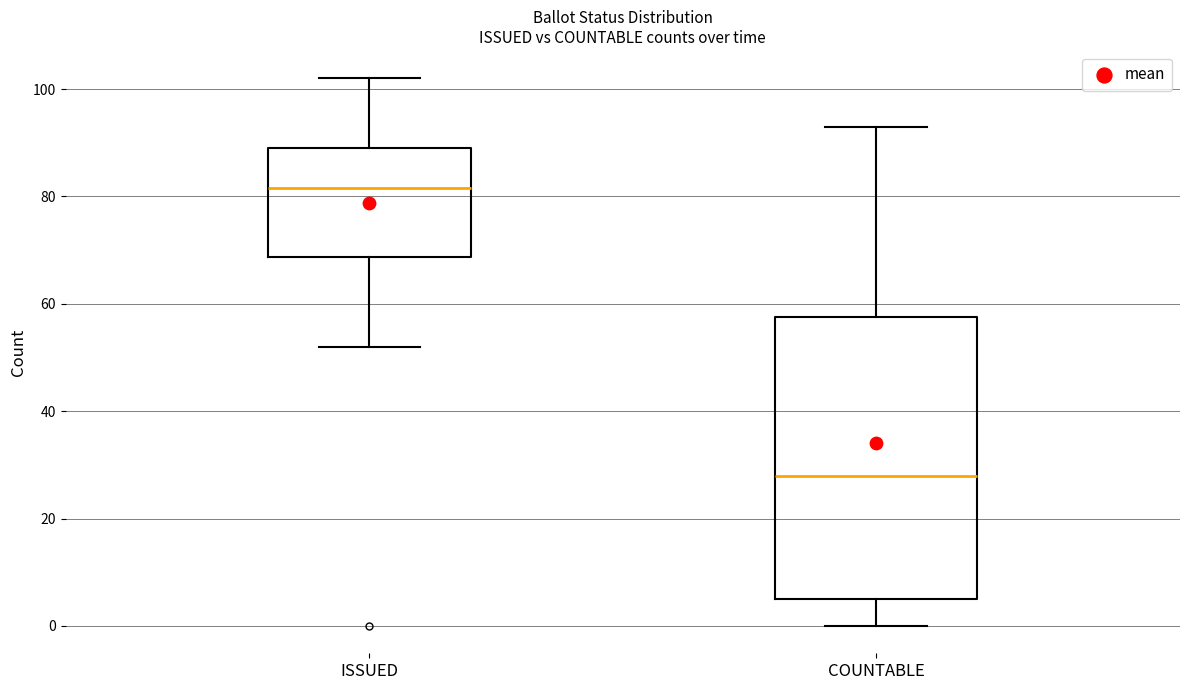

Which box has the lowest median line?

COUNTABLE